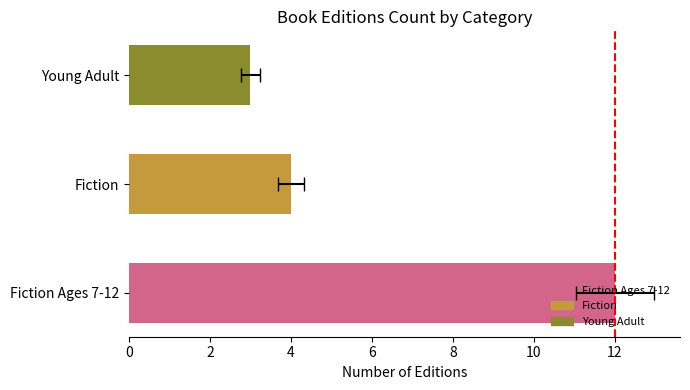

The chart shows a value of 3 at Fiction. True or false?

False